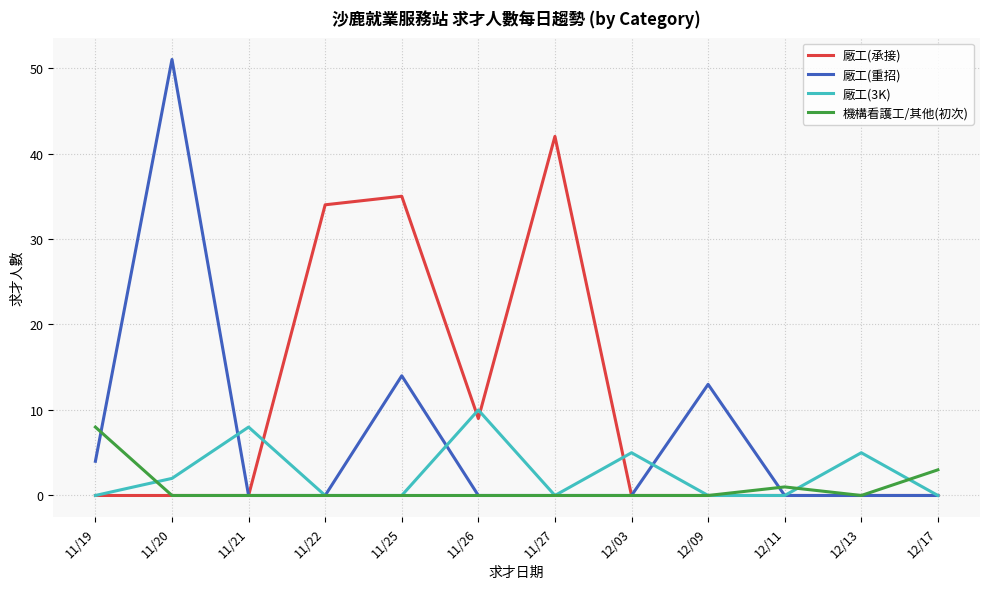

What position from the right is 12/11?

3